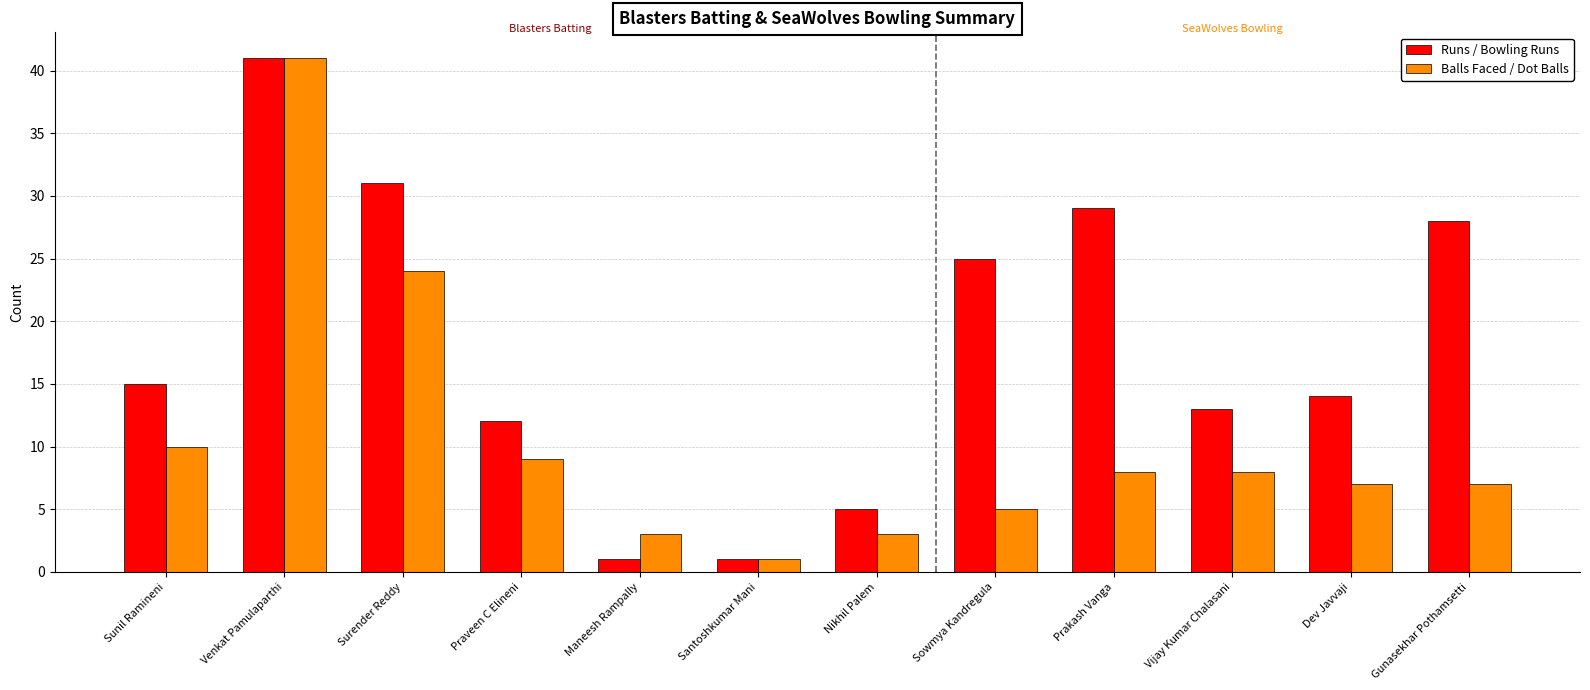

At which category is the sum across all series the highest?

Venkat Pamulaparthi